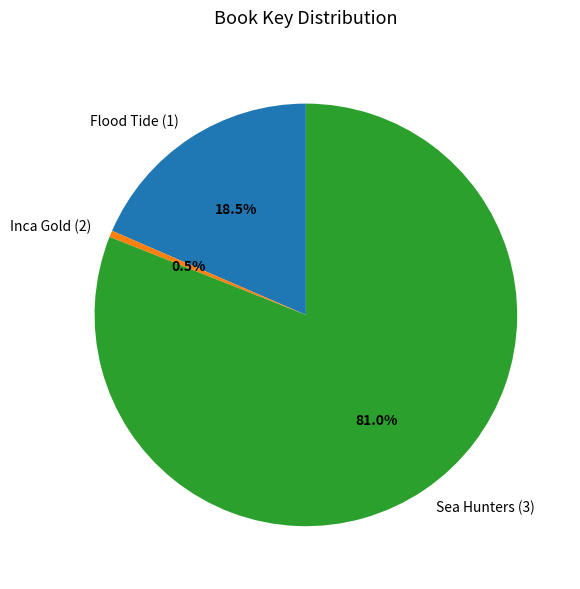

True or false: Sea Hunters (3) accounts for 81% of the total.

True